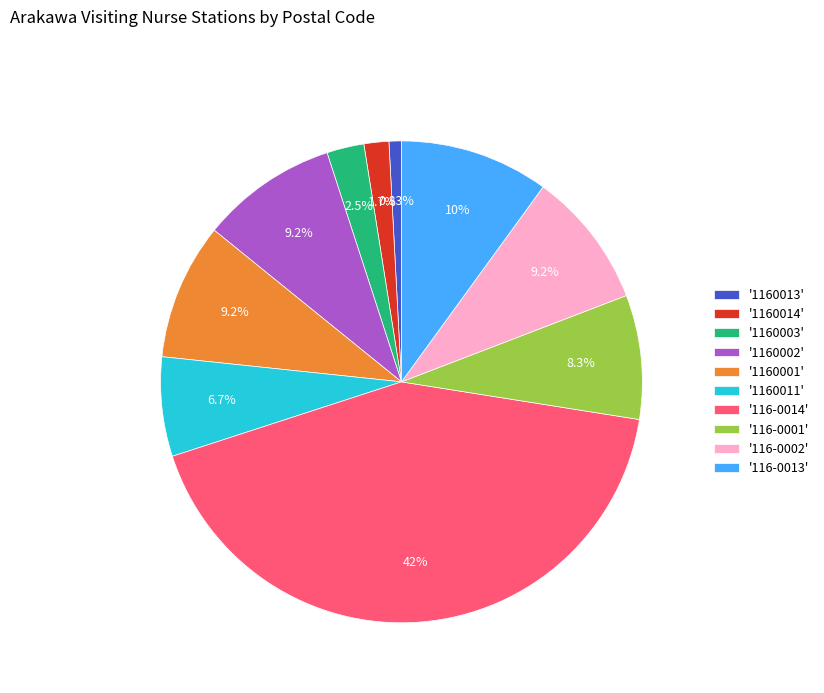

Between '116-0001' and '116-0014', which is larger?

'116-0014'